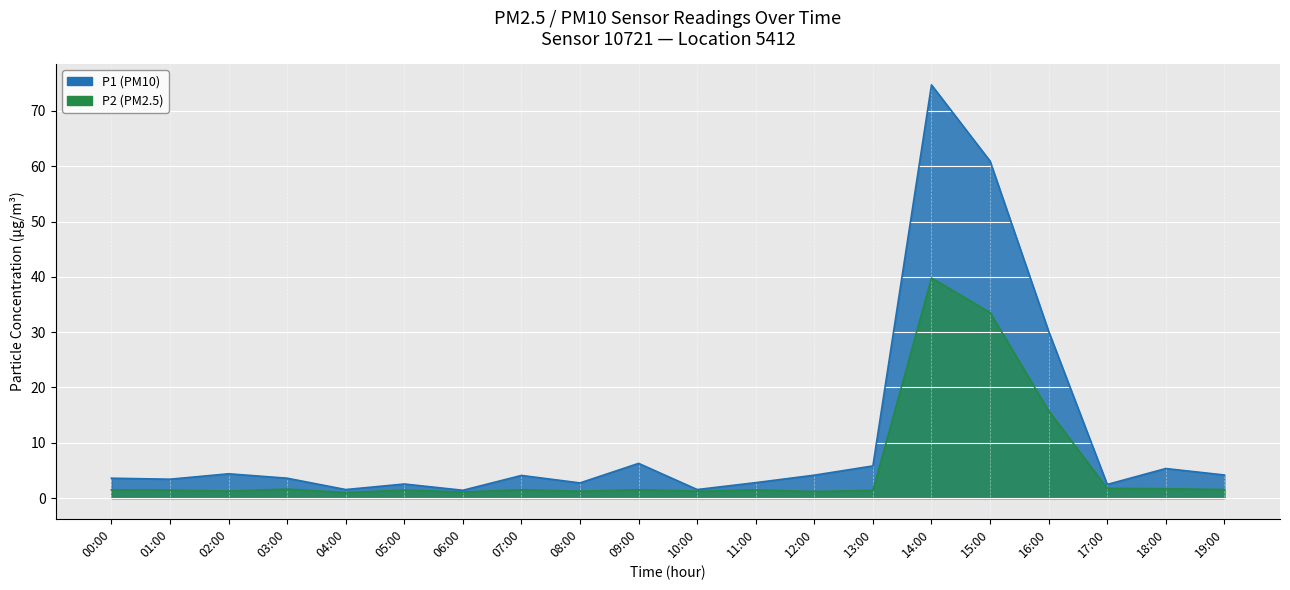

Between 05:00 and 14:00, which series saw the biggest shift?

P1